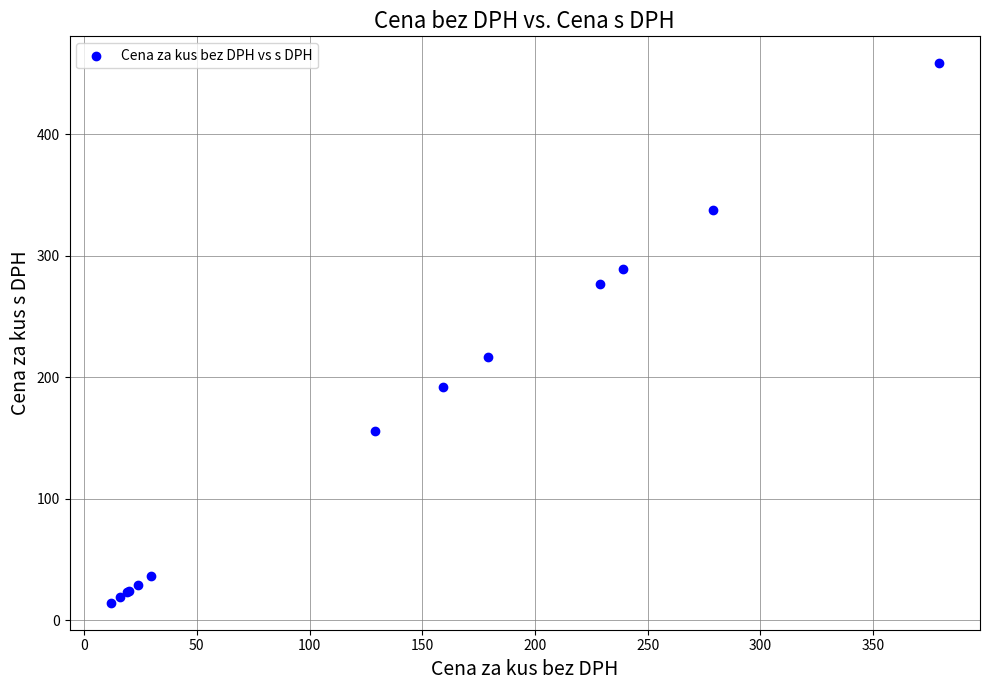

What Y value in the scatter plot is closest to 236?

216.6